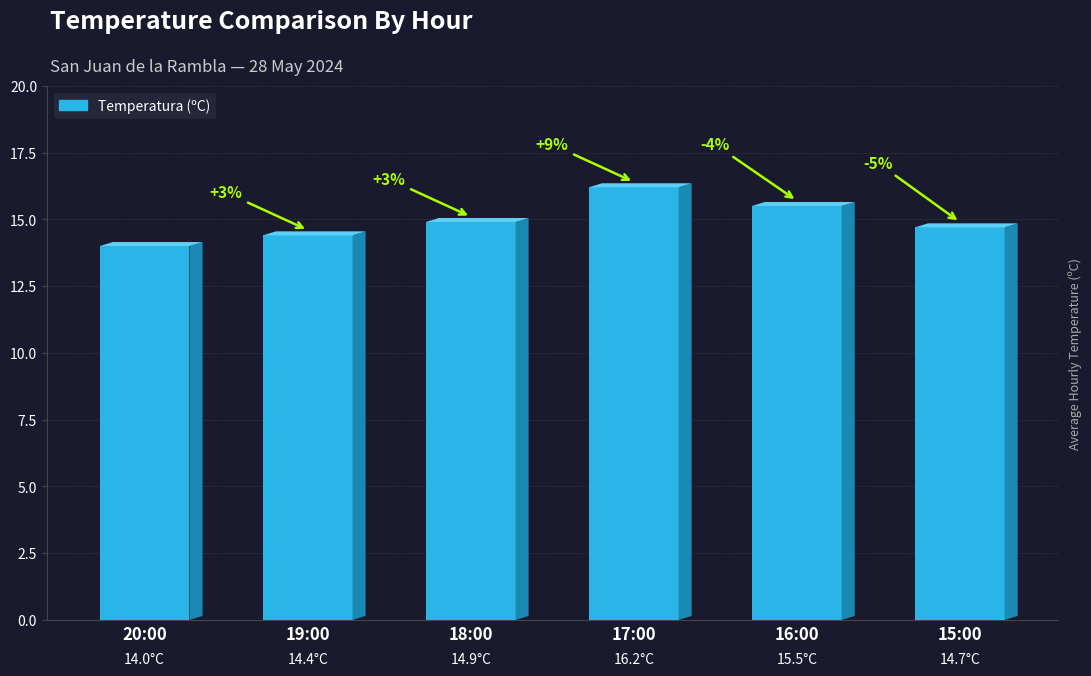

Reading right to left, extract all data points from this chart.

14.7	15.5	16.2	14.9	14.4	14.0